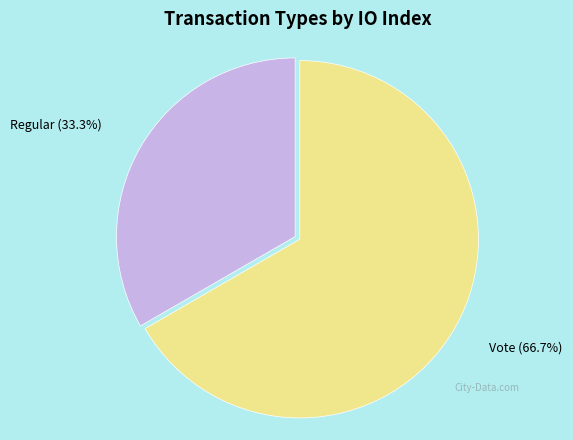

Rank the categories by value from highest to lowest.

Vote, Regular